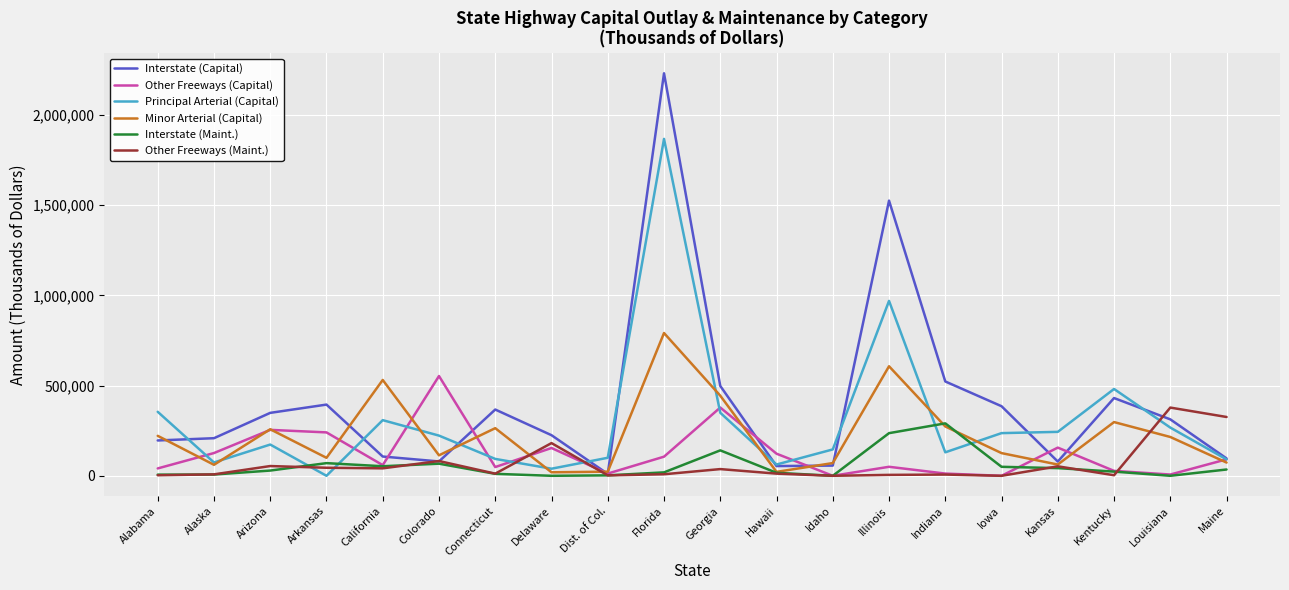

How many lines are shown in the chart?

6